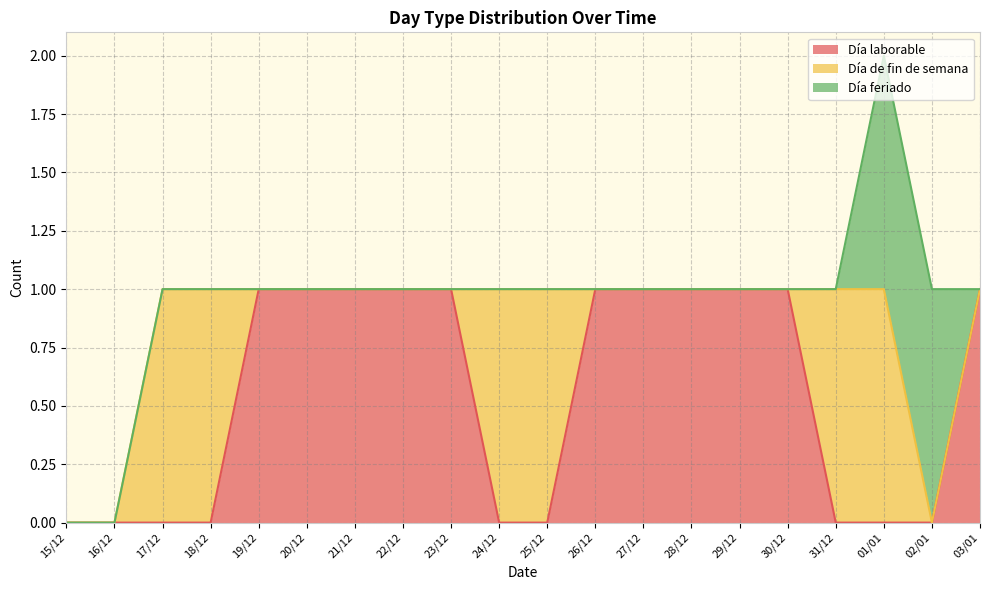

Rank the series at 30/12 from lowest to highest value.

Día de fin de semana, Día feriado, Día laborable